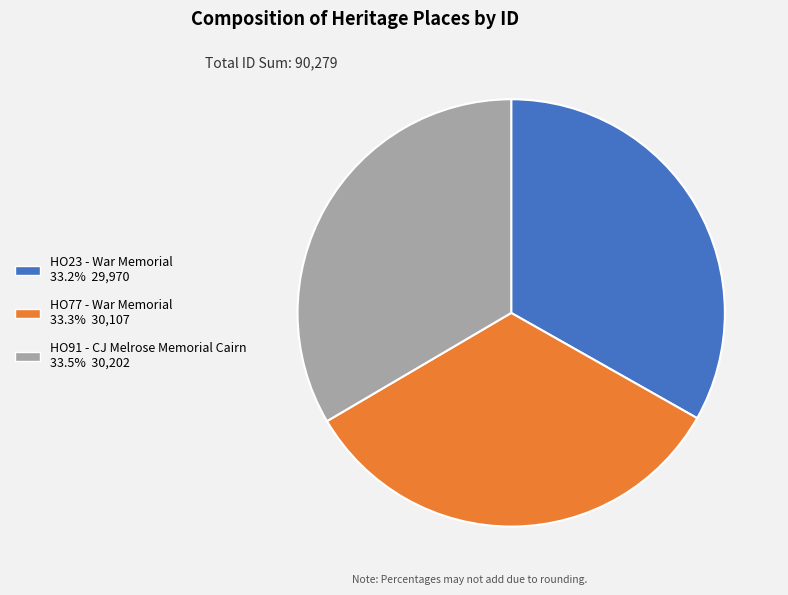

What is the ratio of the value at HO91 - CJ Melrose Memorial Cairn to the value at HO77 - War Memorial?

1.0